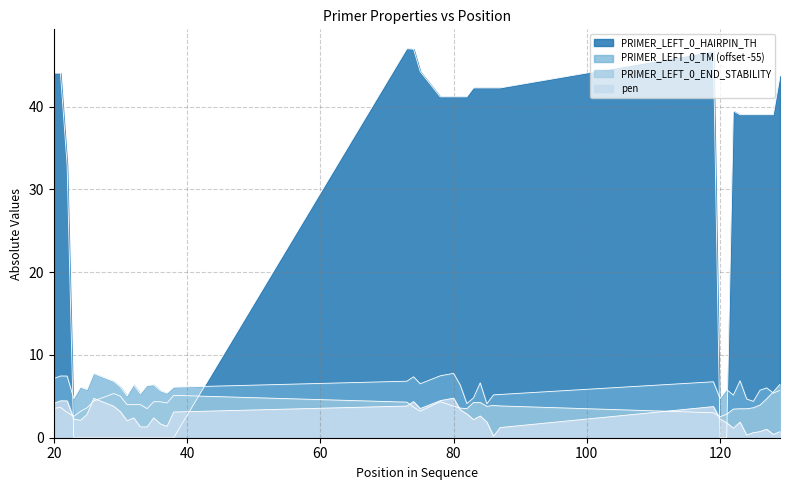

What value does the PRIMER_LEFT_0_END_STABILITY series have at 122?

3.5